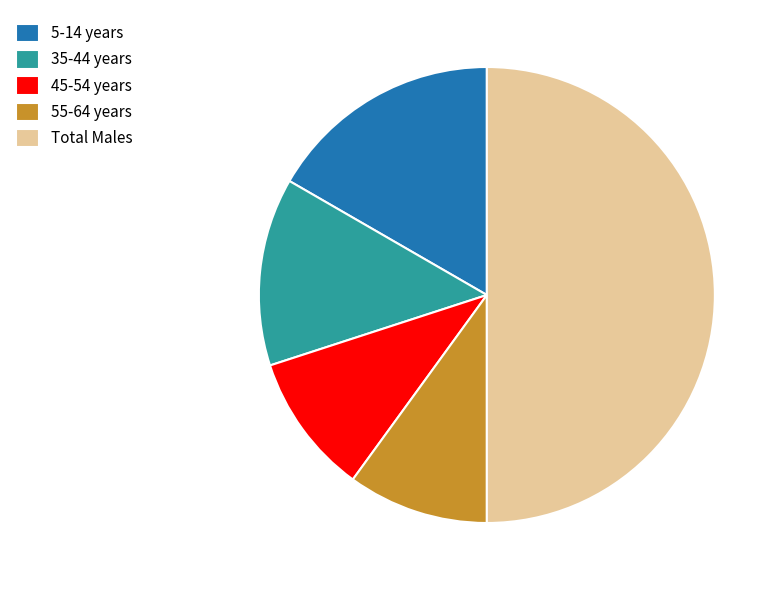

Is 5-14 years the majority of the pie?

No